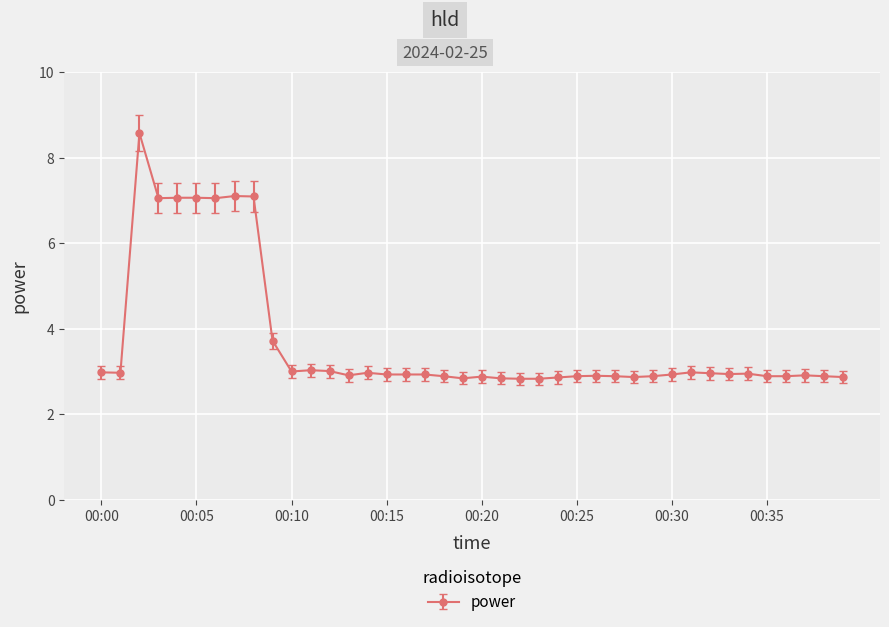

What is the maximum value shown in the chart?

8.6